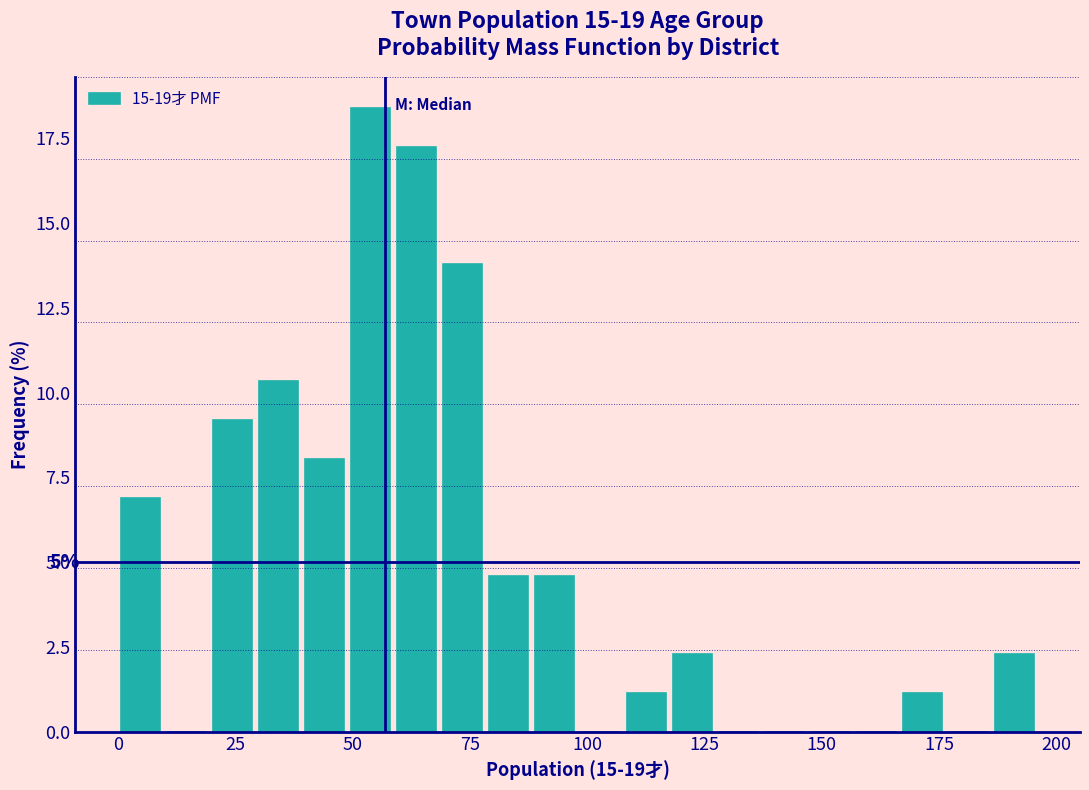

Around what value on the x-axis is the tallest bar? Give the approximate position of its centre, as read against the axis.

55